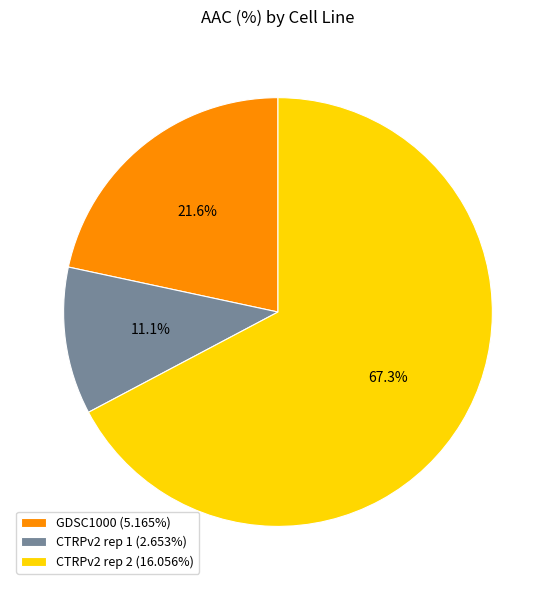

What percentage is the CTRPv2 rep 1 slice, to the nearest percent?

11%